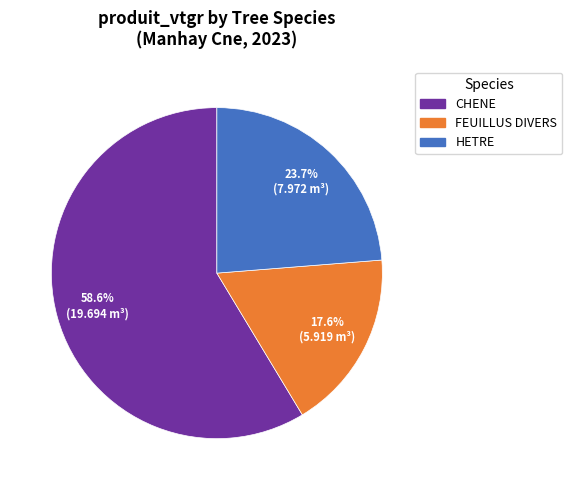

Rank the categories by value from highest to lowest.

CHENE, HETRE, FEUILLUS DIVERS